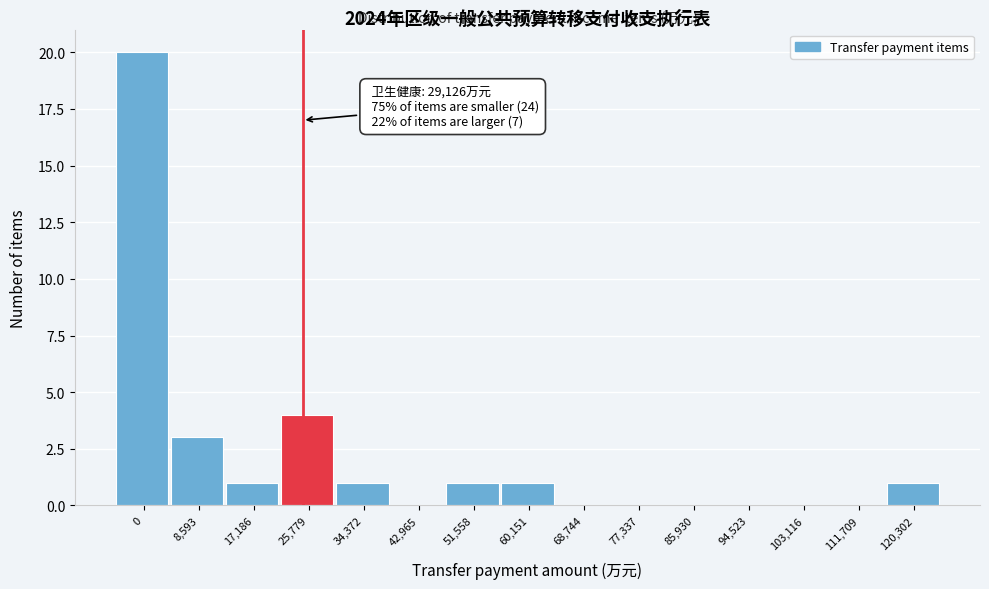

Reading right to left, extract all data points from this chart.

120,302=1	111,709=0	103,116=0	94,523=0	85,930=0	77,337=0	68,744=0	60,151=1	51,558=1	42,965=0	34,372=1	25,779=4	17,186=1	8,593=3	0=20